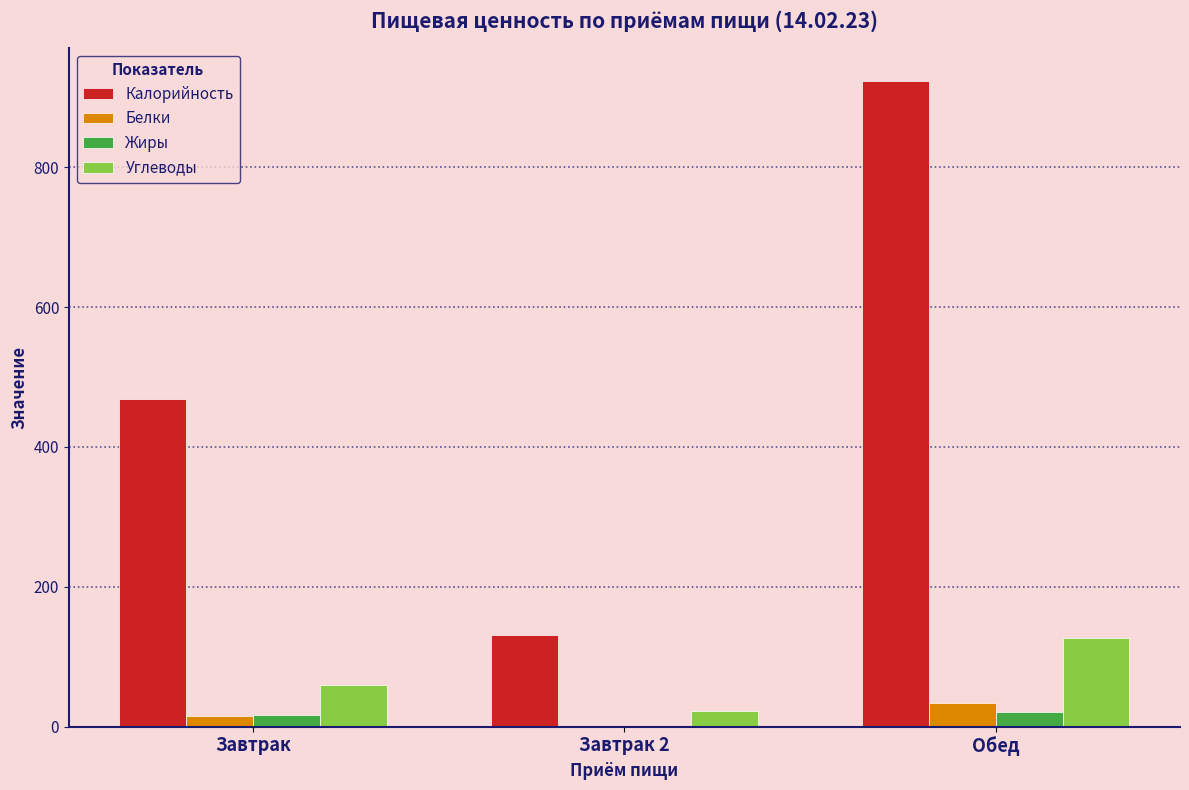

What is the spread (max minus min) of values at Завтрак?

454.0